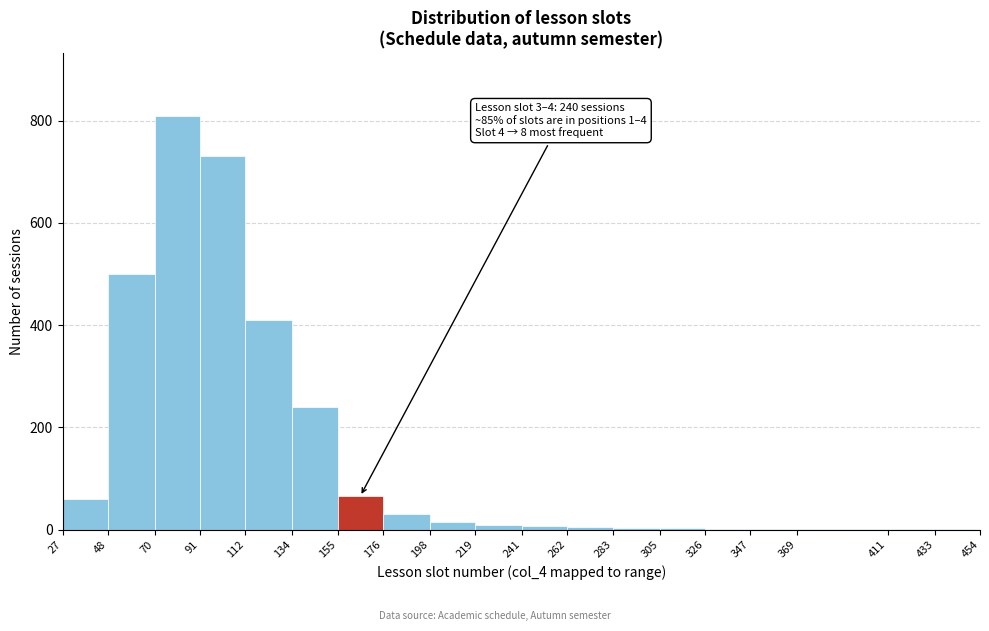

Which range on the x-axis has the tallest bar?

70 to 91